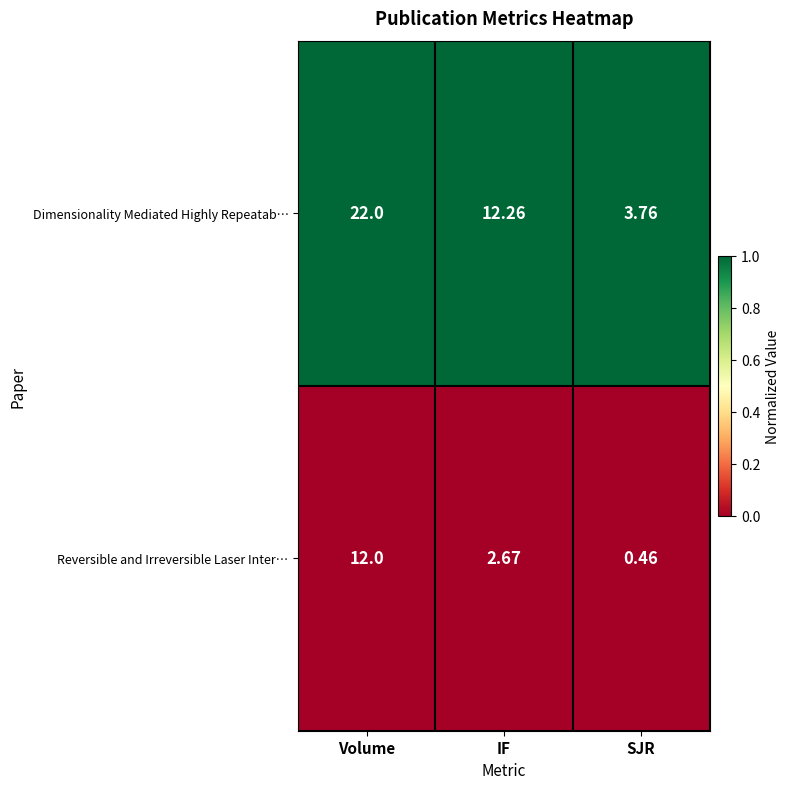

Which series has the largest range (max minus min)?

Dimensionality Mediated Highly Repeatab…